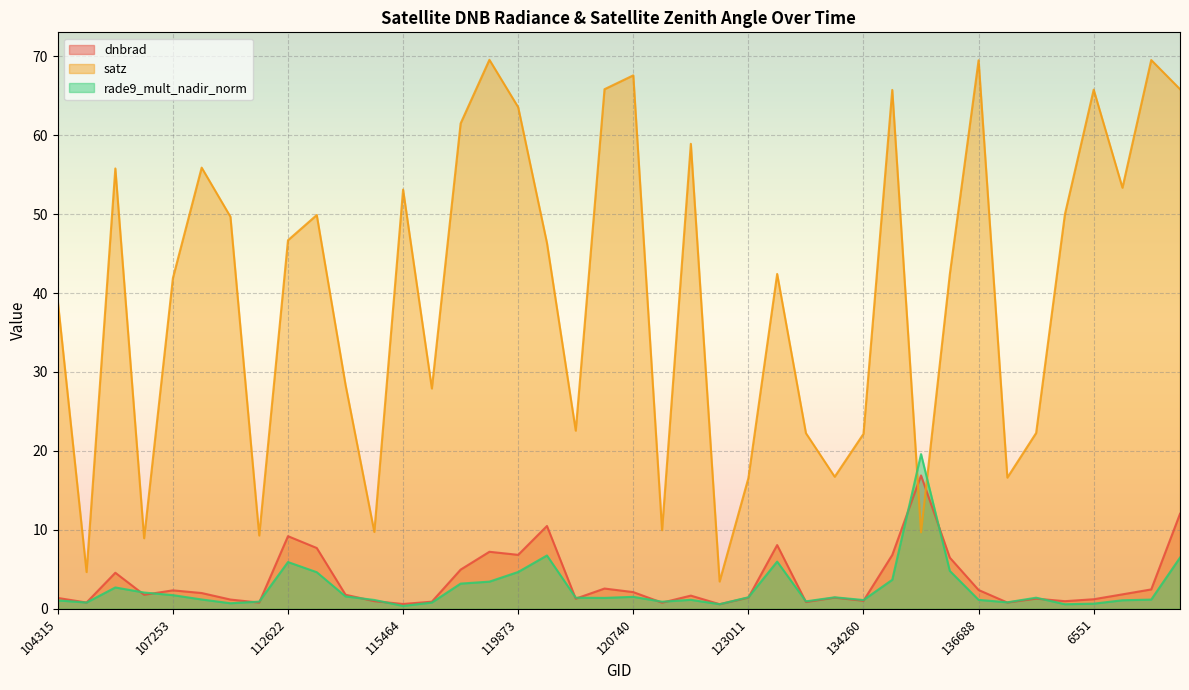

At which category is the sum across all series the highest?

7199